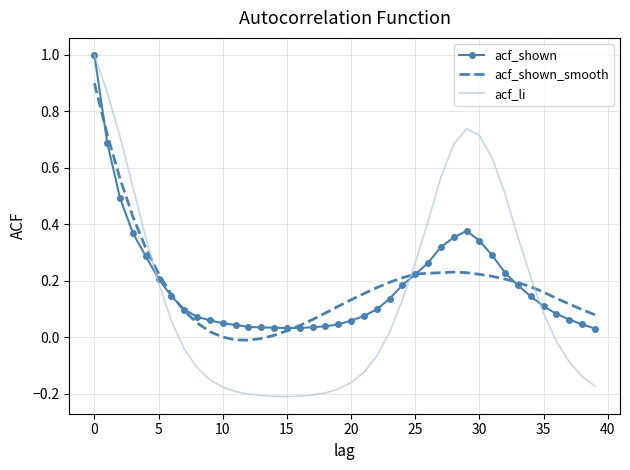

What is the maximum value shown in the chart?

1.0